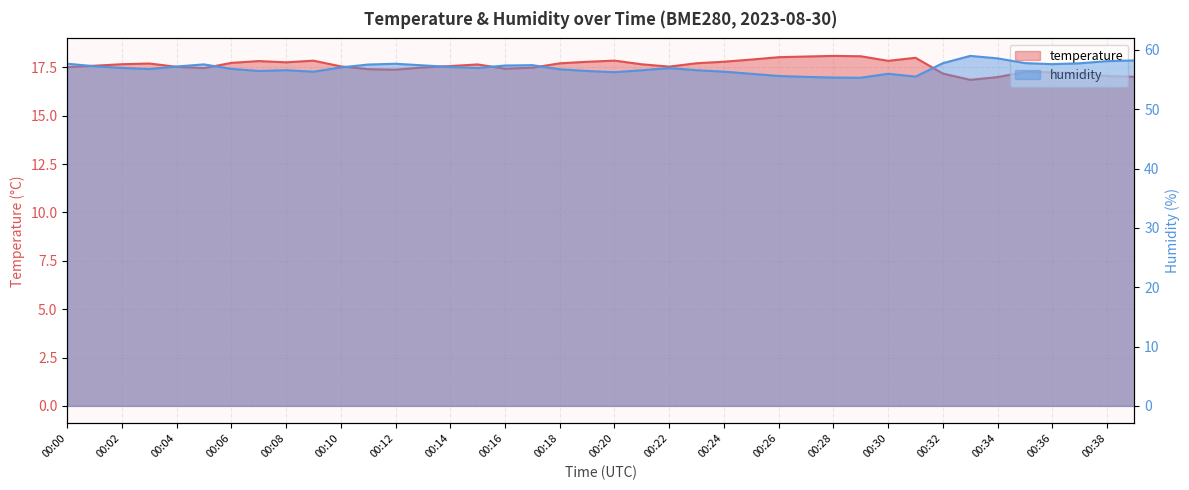

The temperature series shows 6.5 at 00:26. True or false?

False